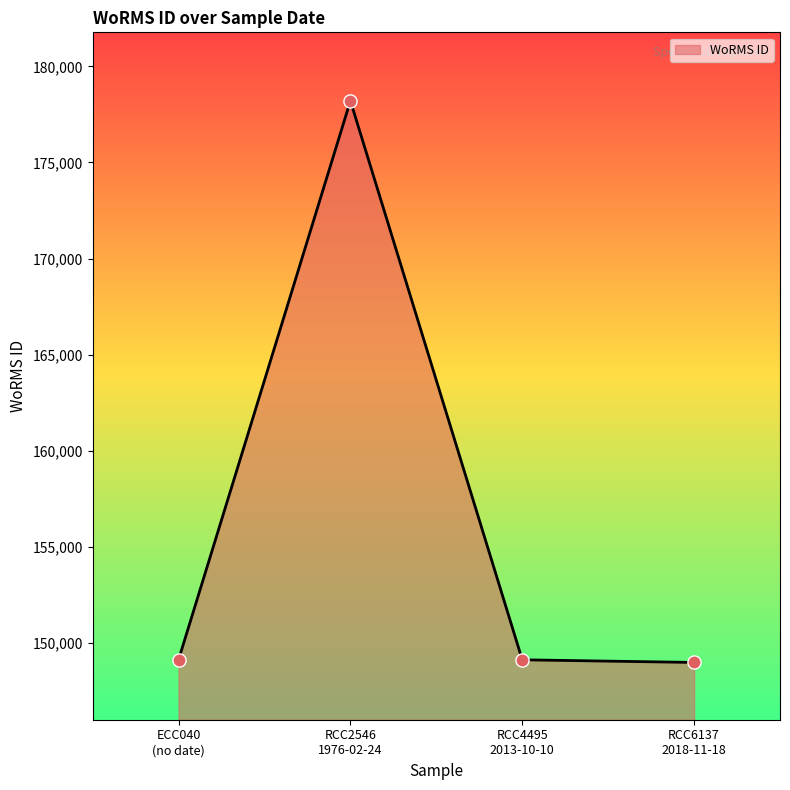

What is the minimum value shown in the chart?

148985